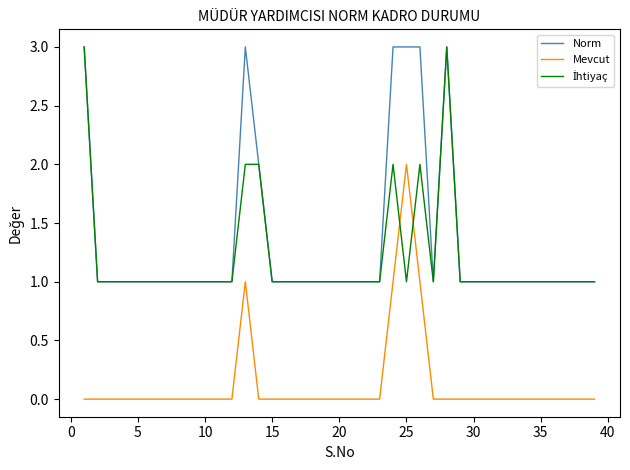

What is the greatest value displayed?

3